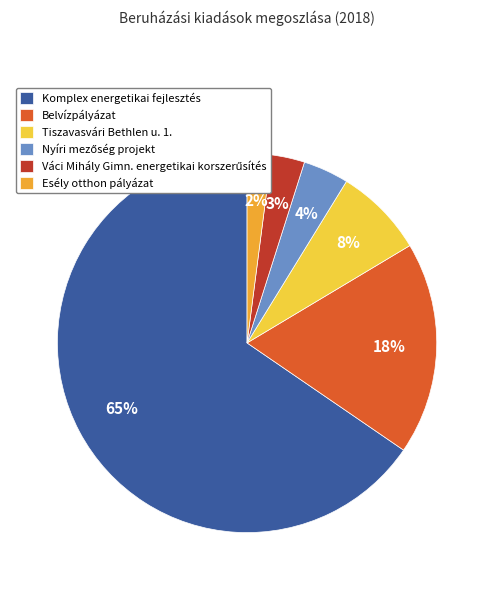

Which category has the biggest portion of the pie?

Komplex energetikai fejlesztés